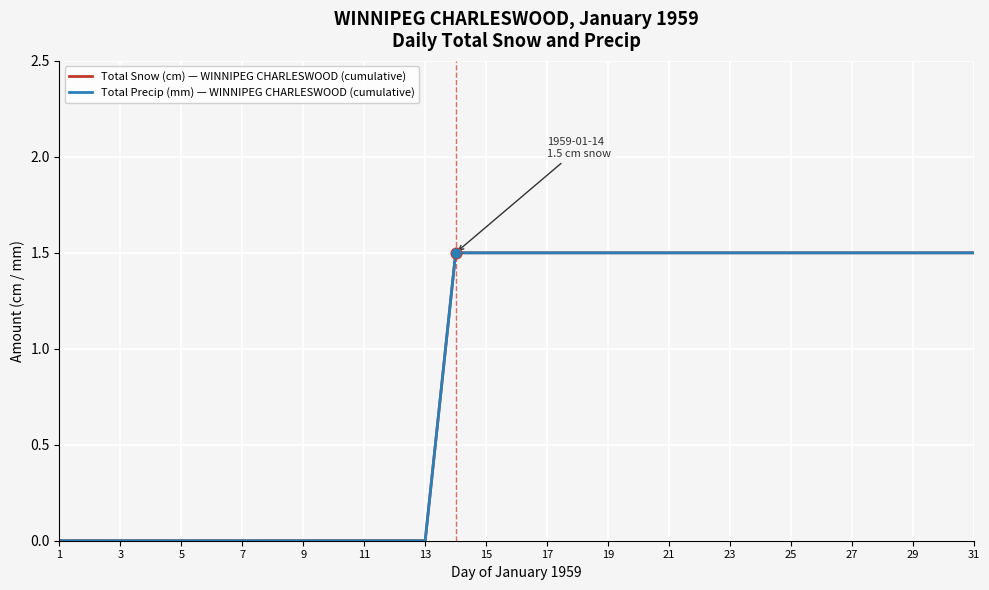

At how many categories does at least one series exceed 1?

18